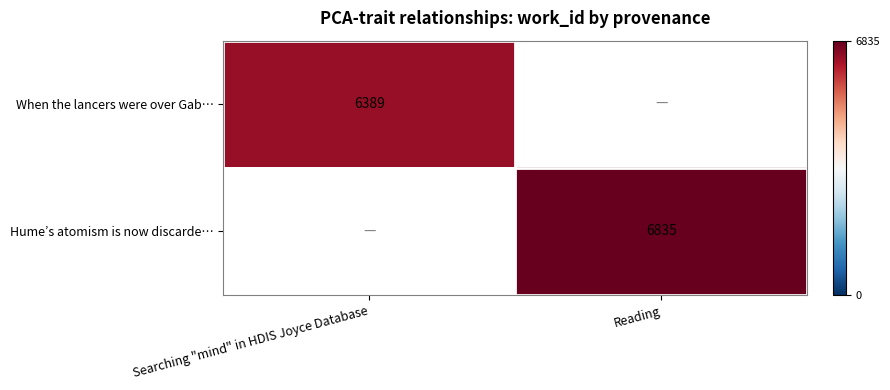

The When the lancers were over Gab… series shows 6389 at Searching "mind" in HDIS Joyce Database. True or false?

True